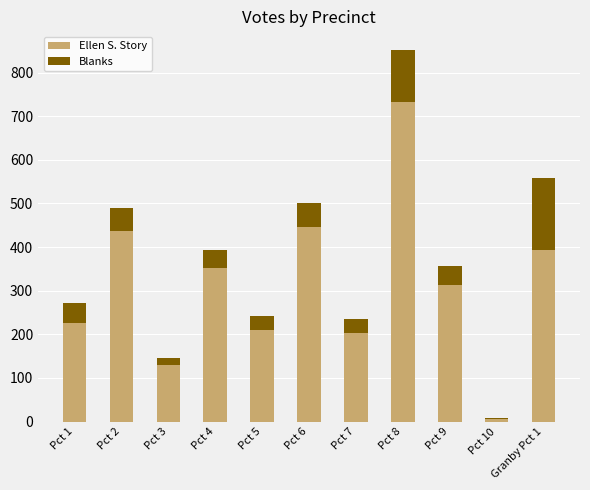

The value of Ellen S. Story at Pct 5 is 209. True or false?

True